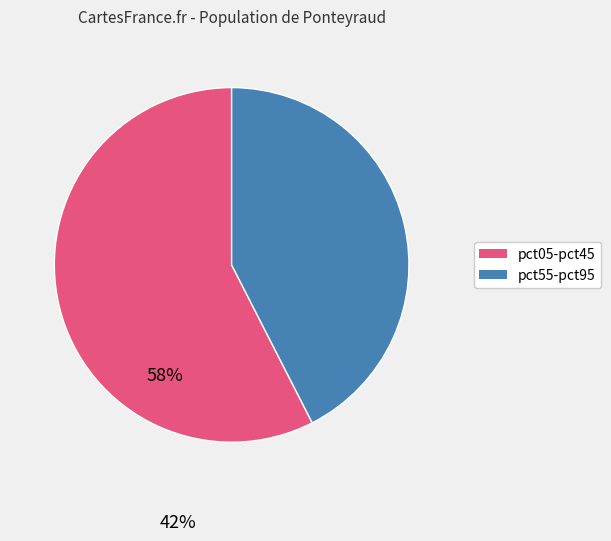

Does any single category account for the majority?

Yes